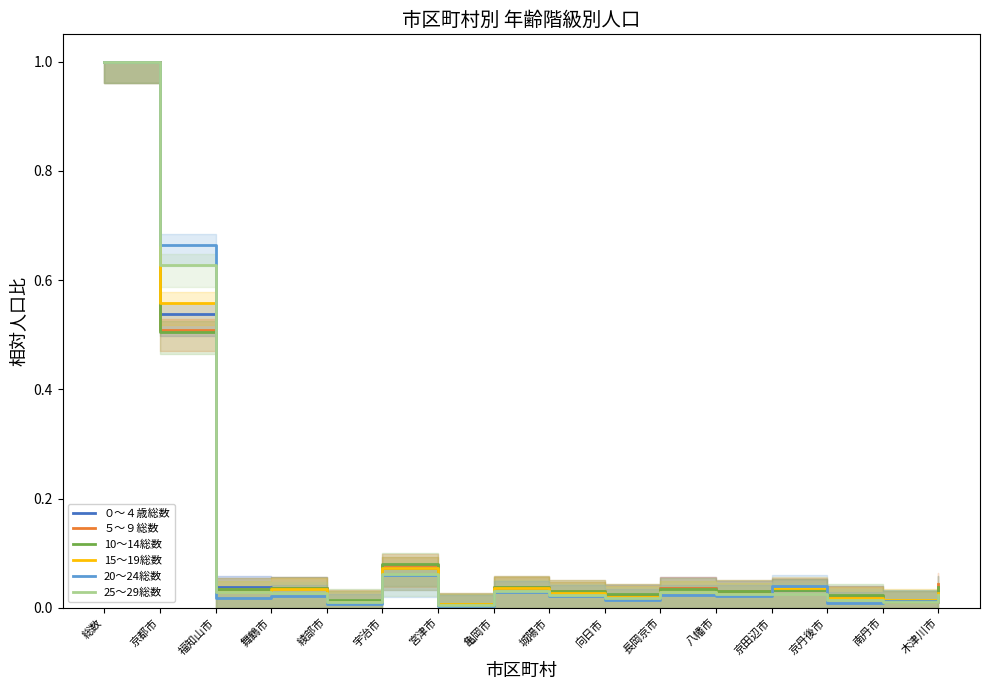

Which series ends up on top after the final intersection of ５～９総数 and 10～14総数?

５～９総数